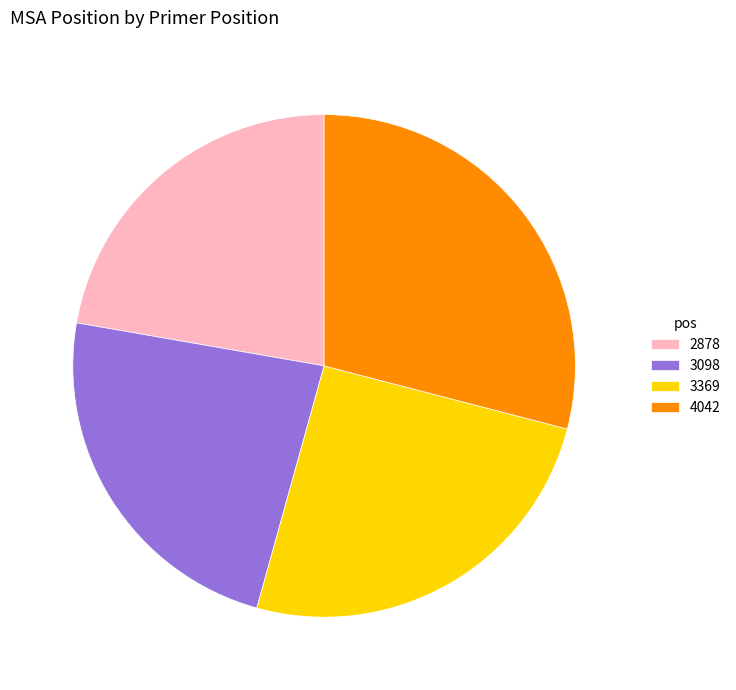

Do 3369 and 2878 together represent more than half of the pie?

No